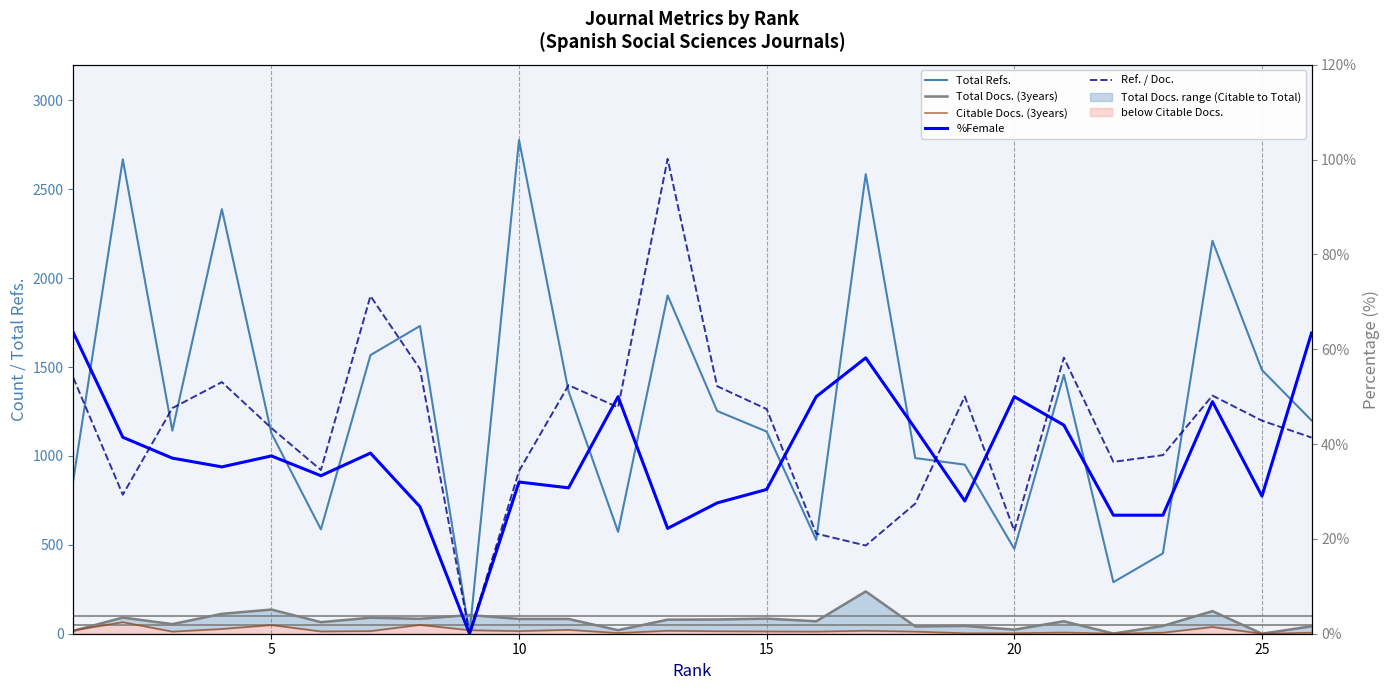

How many intersections are there between Total Docs. (3years) and Total Refs.?

2